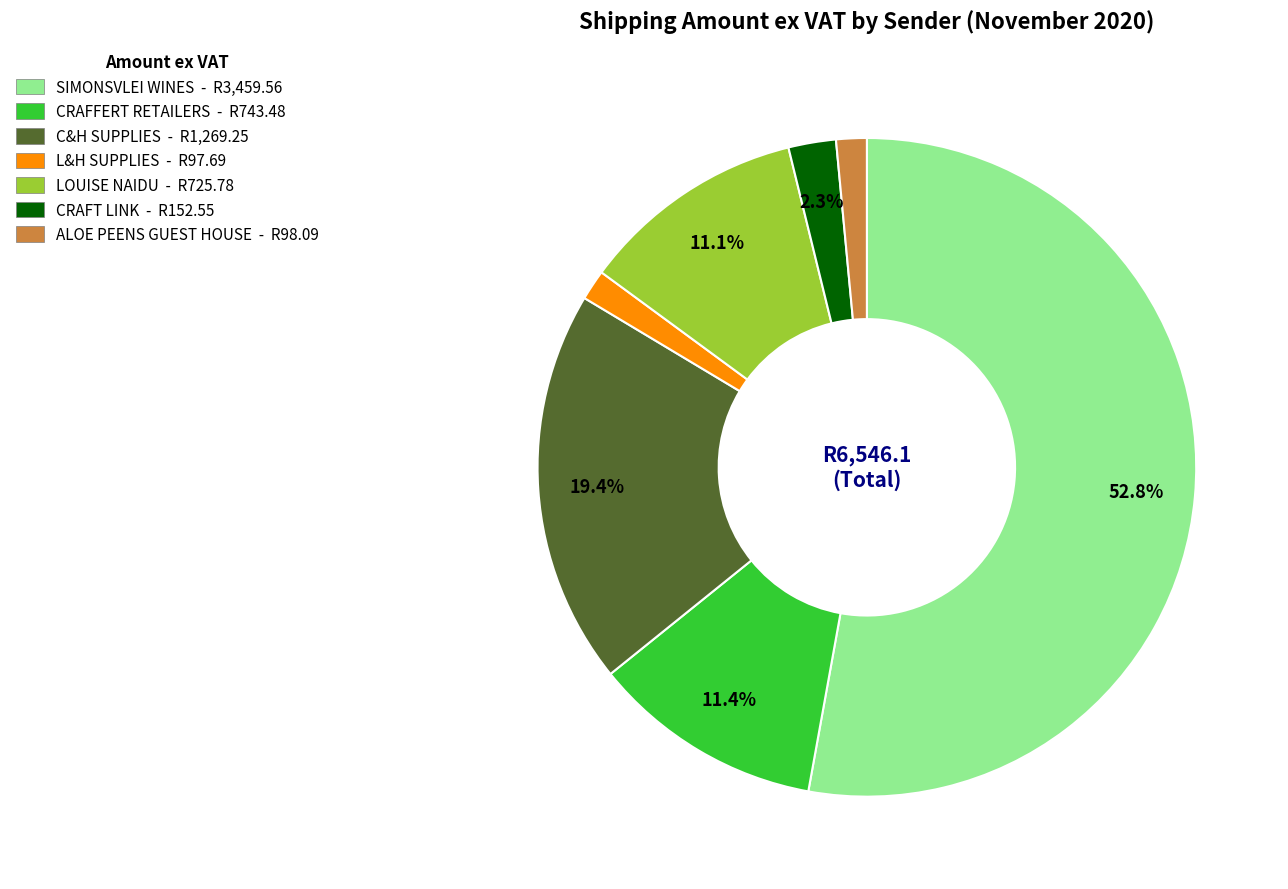

Is ALOE PEENS GUEST HOUSE the majority of the pie?

No